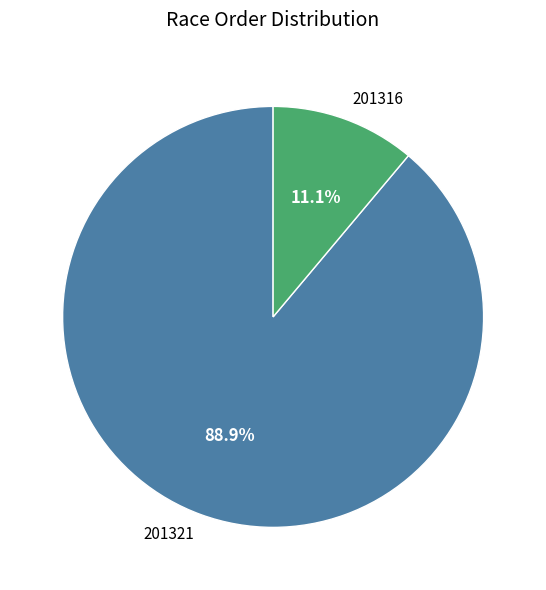

Which category accounts for the majority?

201321